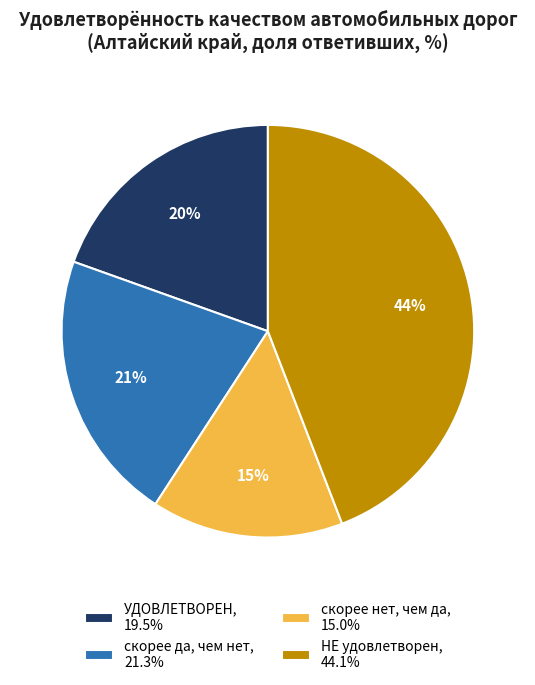

Count the number of slices in the pie.

4